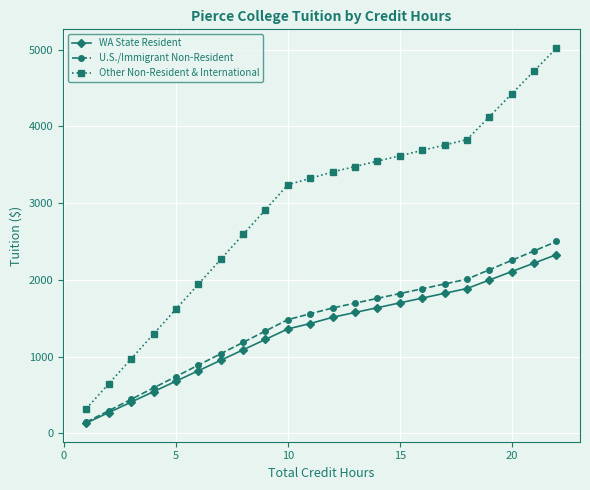

Which series has the largest range (max minus min)?

Other Non-Resident & International